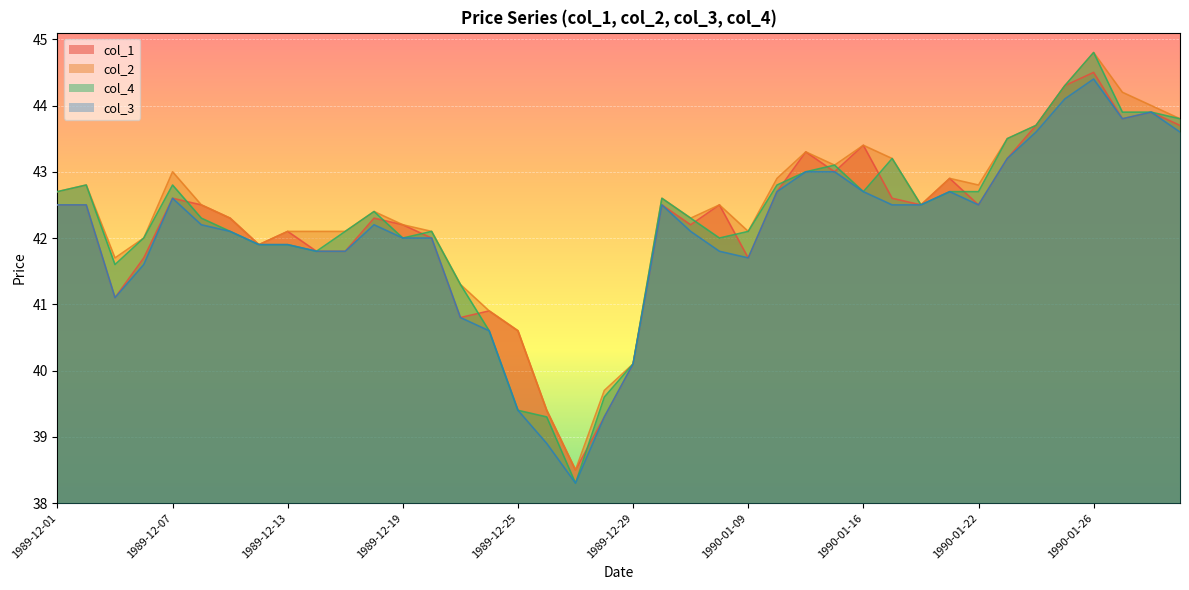

What is the label of the 19th point from the left?

1989-12-27